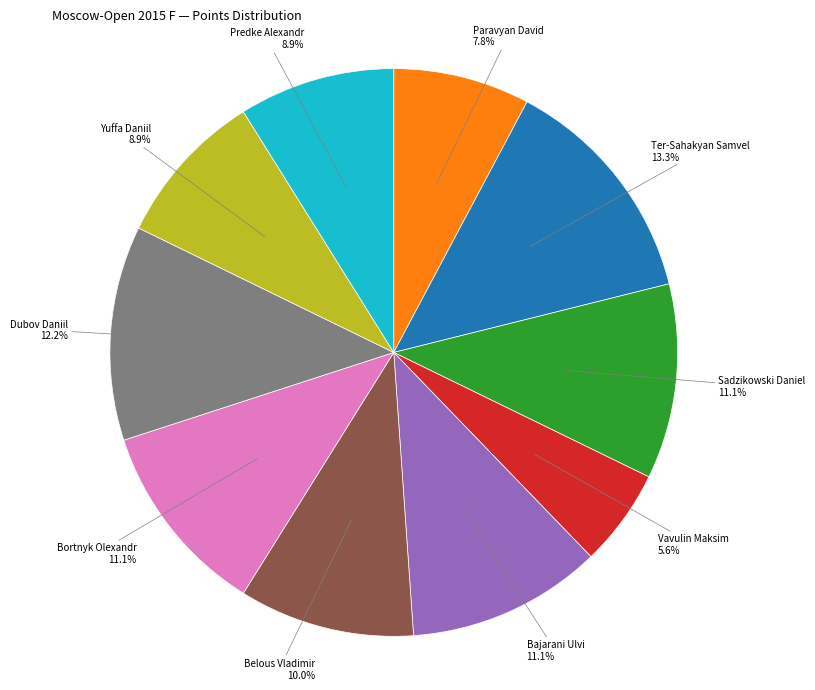

Does Dubov Daniil account for over 50% of the chart?

No